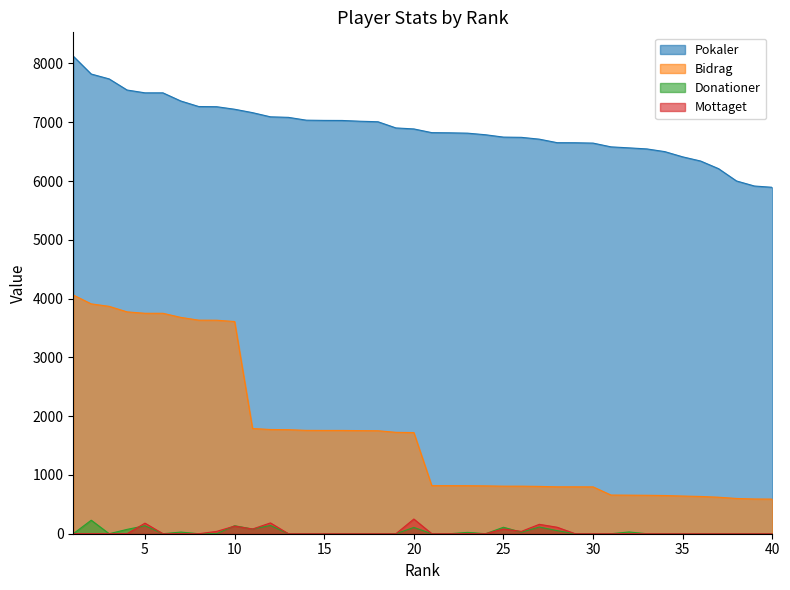

Which series has the largest total across all categories?

Pokaler